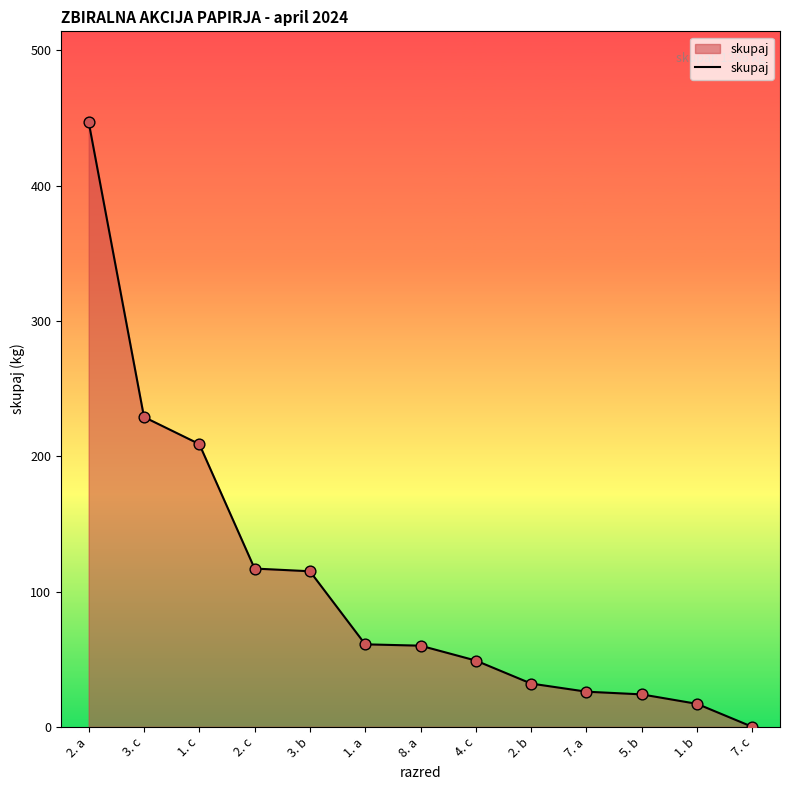

What is the change in value from 2. c to 8. a?

-57